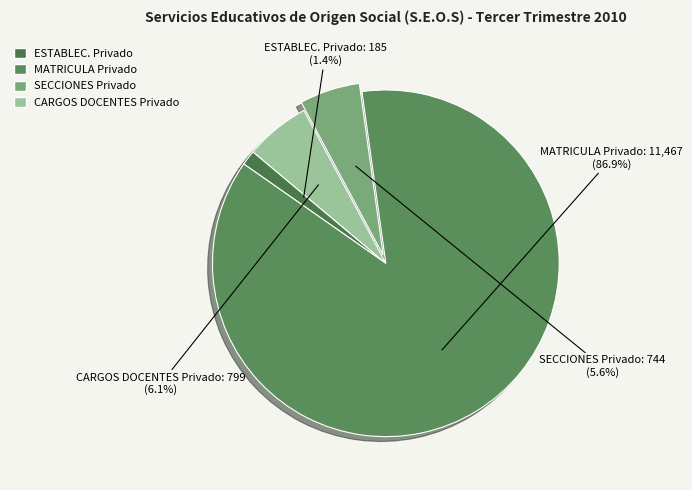

How many slices are in this pie chart?

4